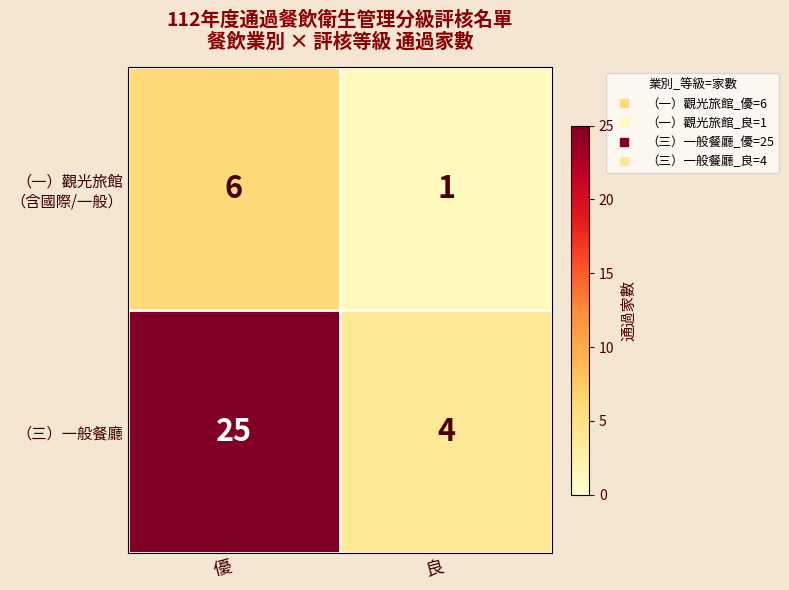

What is the spread (max minus min) of values at 優?

19